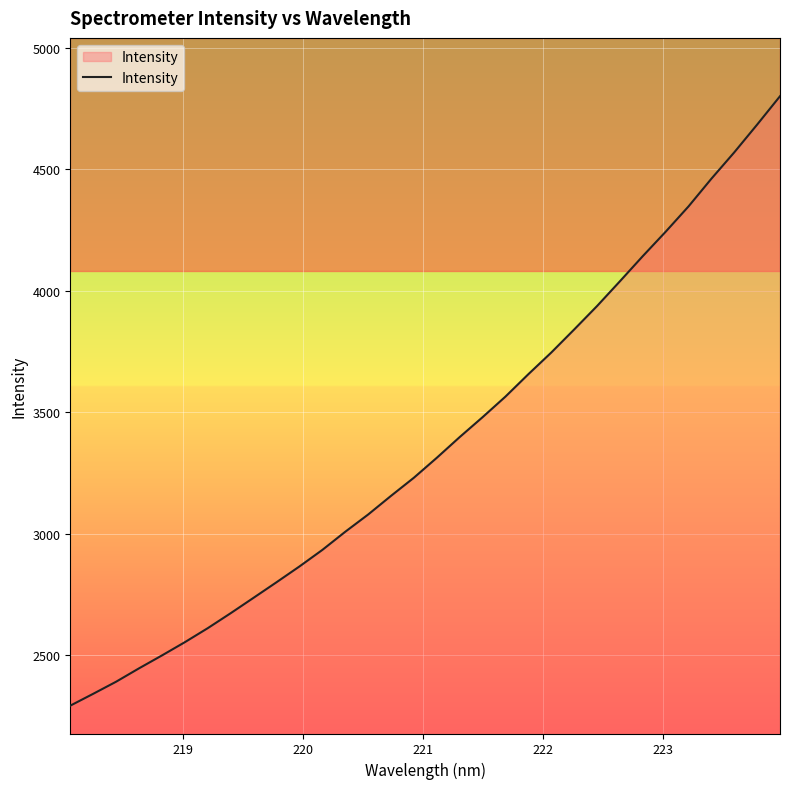

What is the difference between the maximum and minimum values?

2508.8